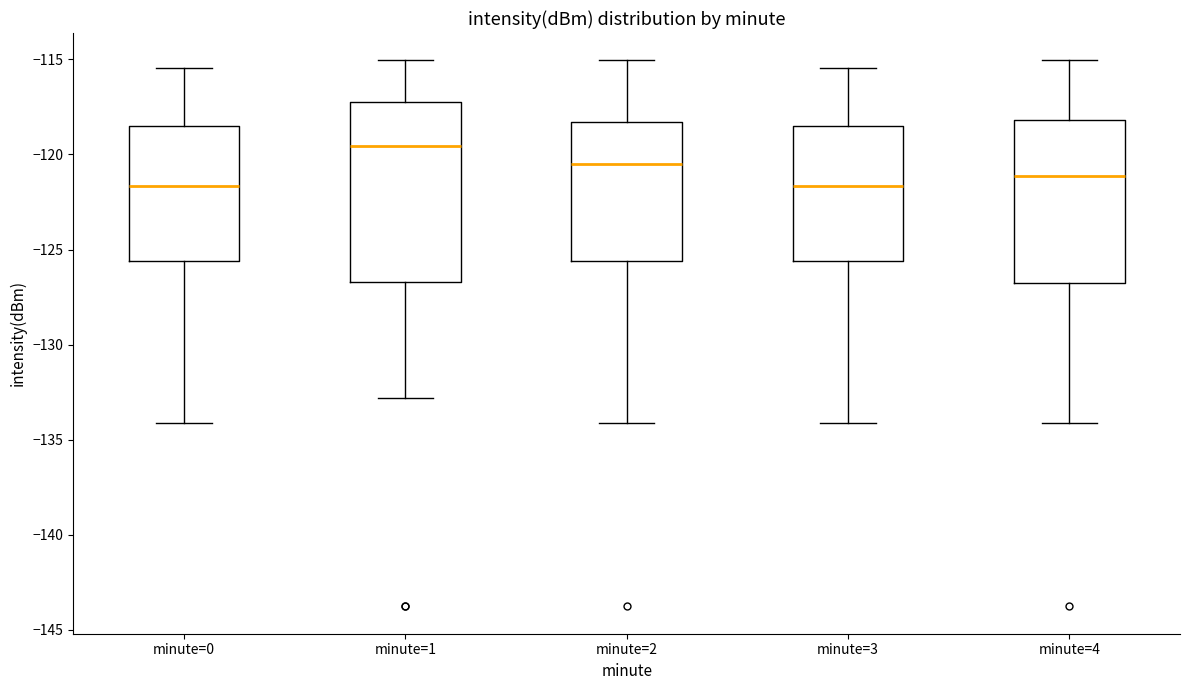

Which box's median line is the highest?

minute=1